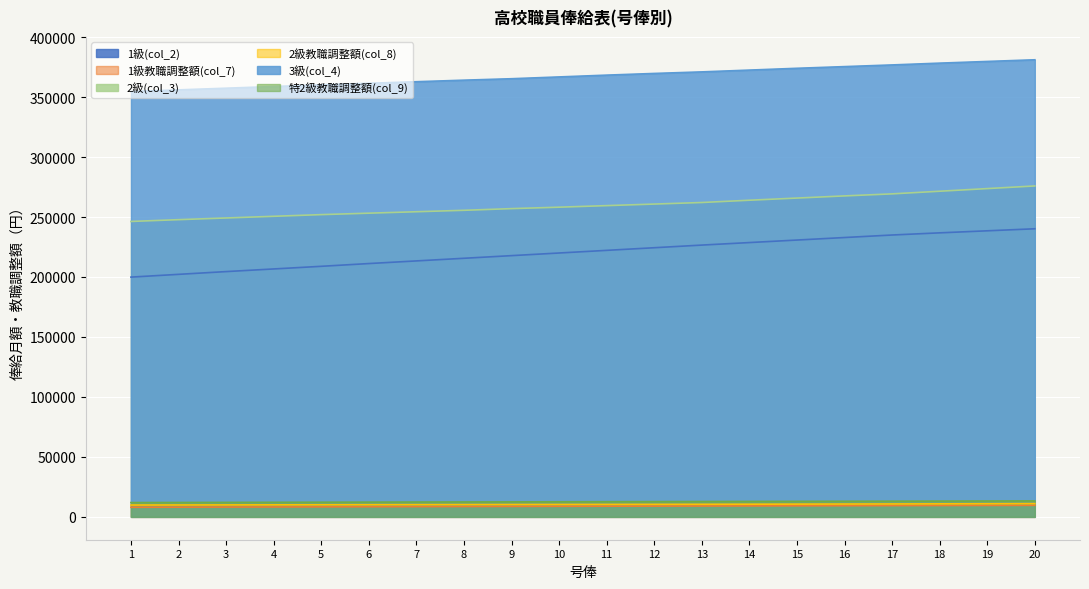

Is it true that 1級(col_2) equals 134427 at 19?

False